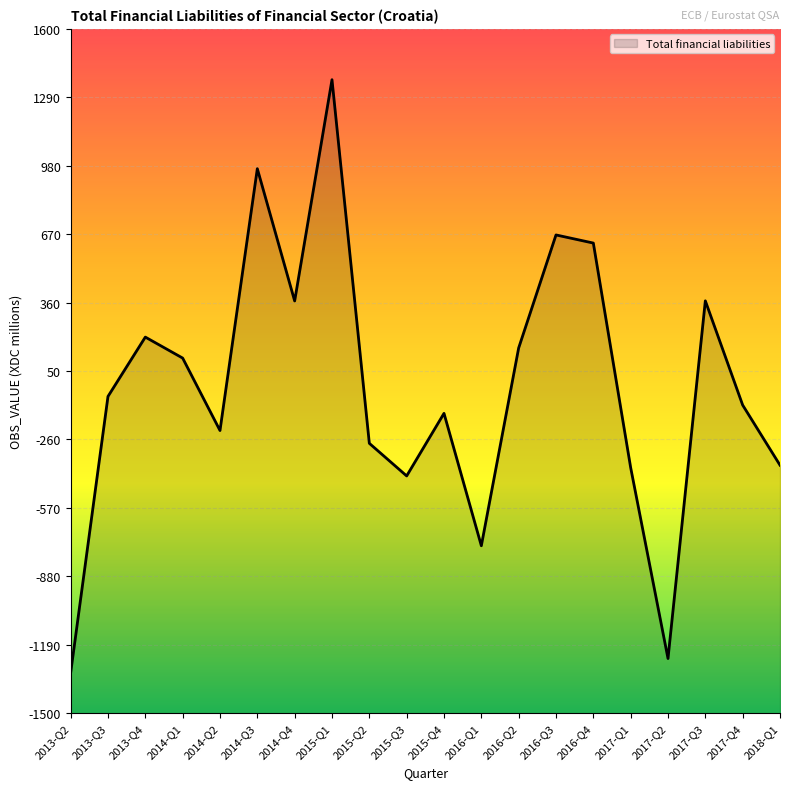

What is the change in value from 2014-Q2 to 2015-Q2?

-58.0